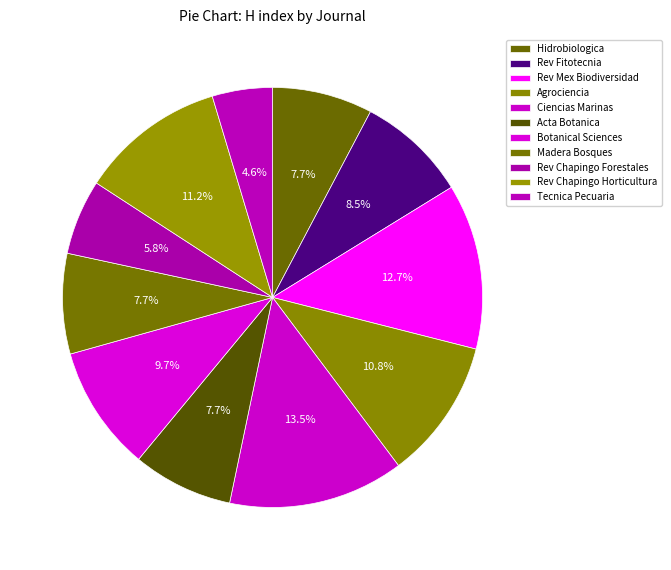

Is there any slice that represents more than half of the pie?

No